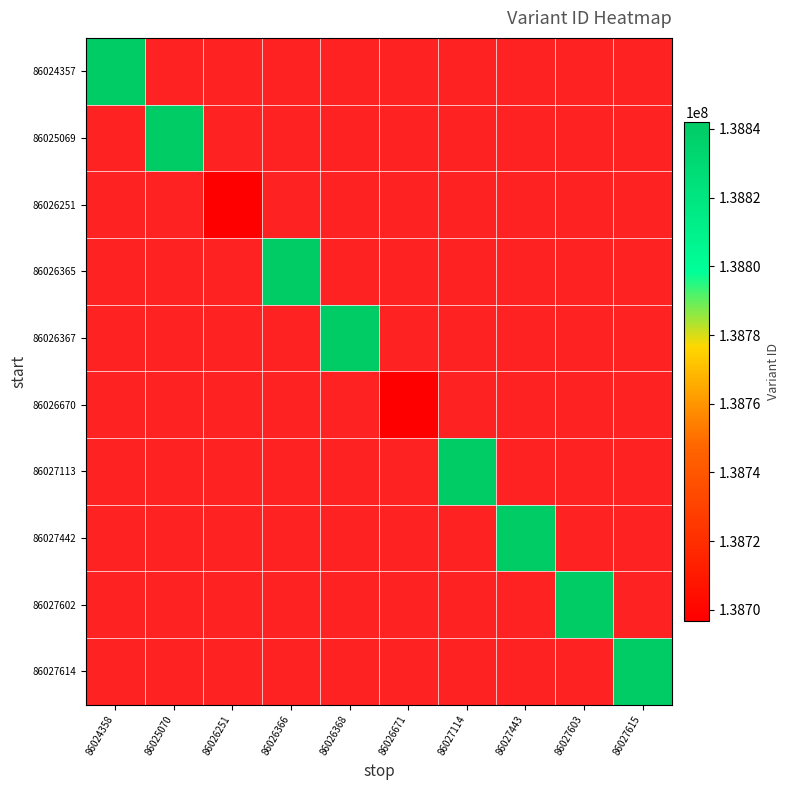

Which series has the widest spread of values?

86024357